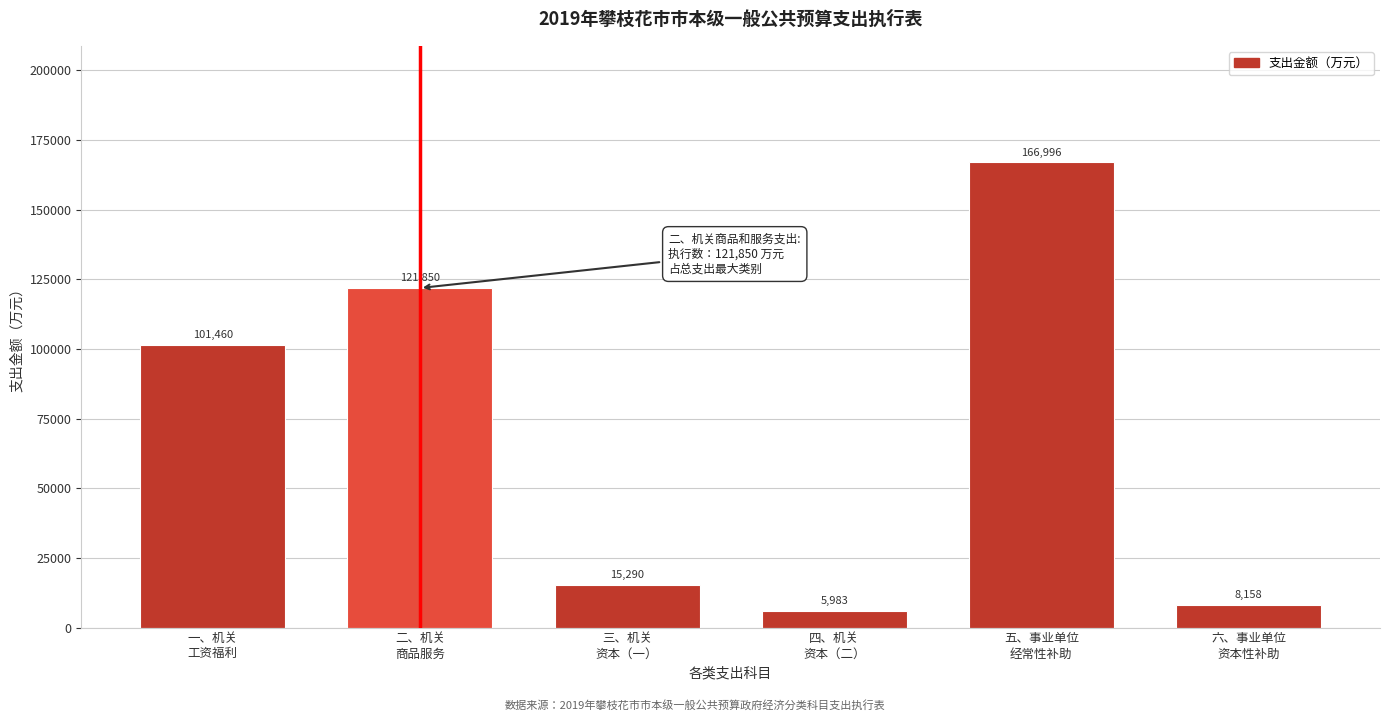

Reading left to right, extract all data points from this chart.

101460	121850	15290	5983	166996	8158